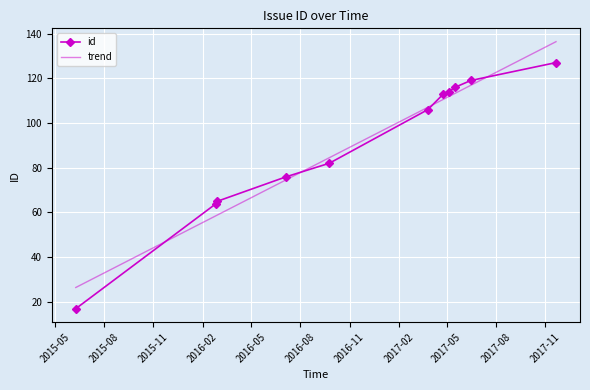

What value does the data have at 2015-06-09?

17